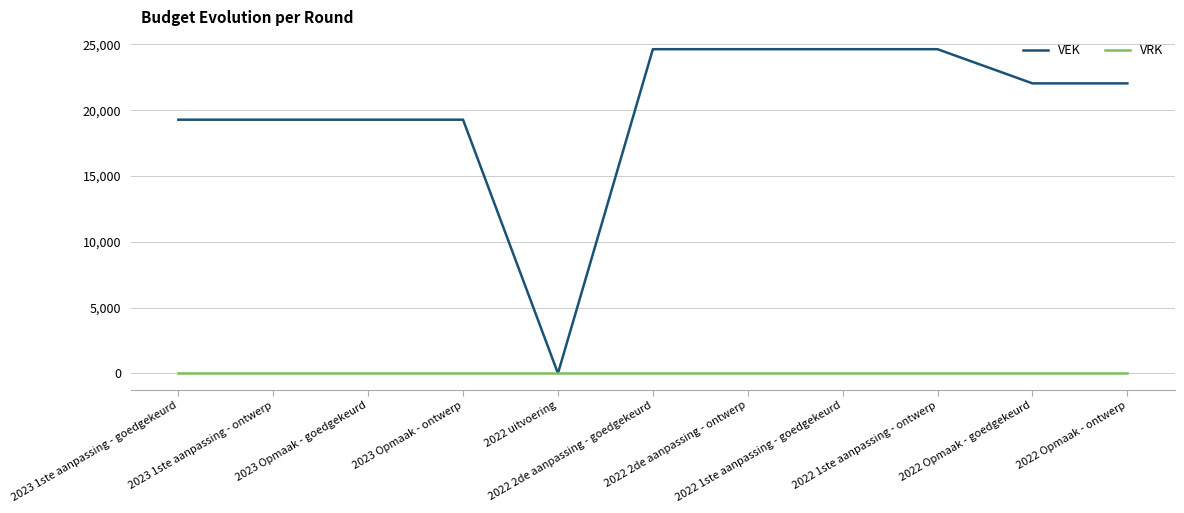

Rank the series by their maximum value, from lowest to highest.

VRK, VEK